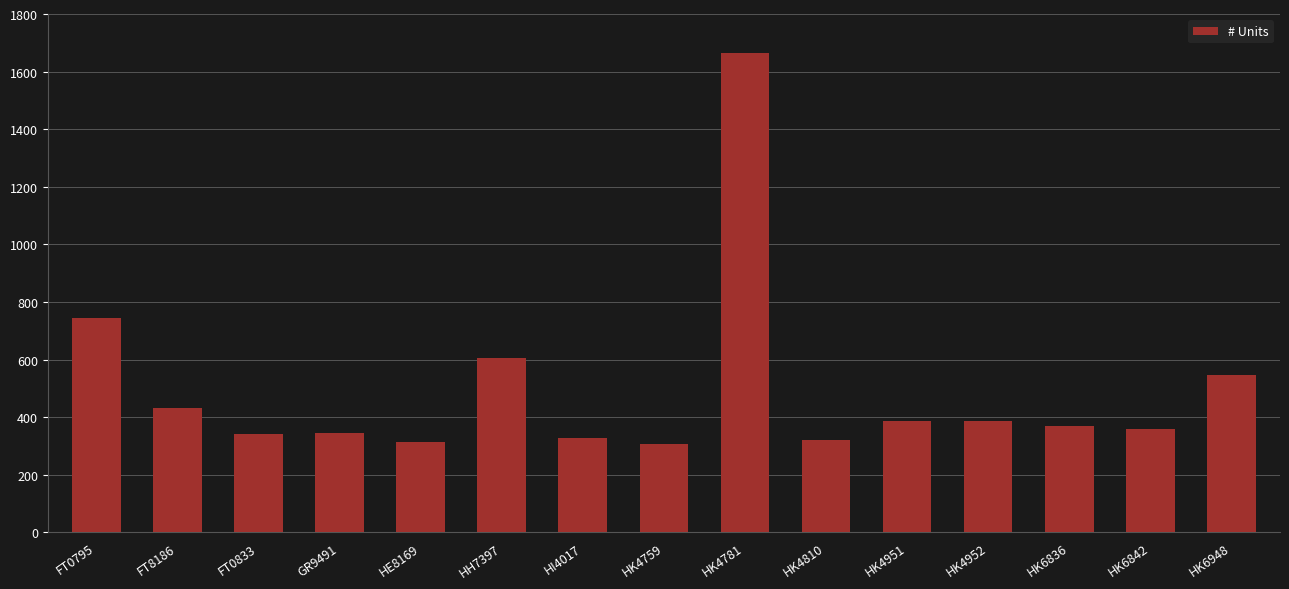

Is it true that the value at HK4781 is 1666?

True